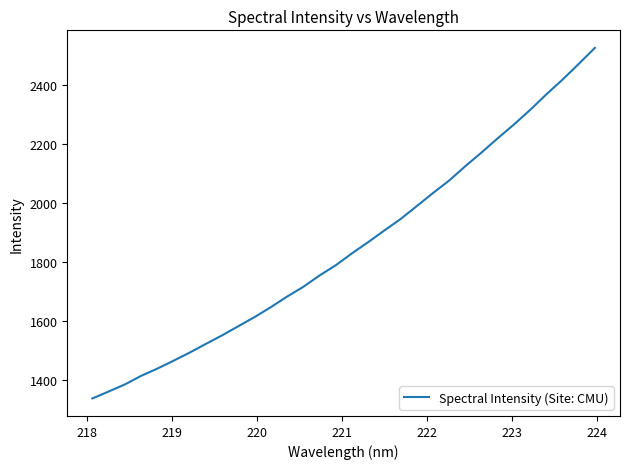

How many lines are shown in the chart?

1